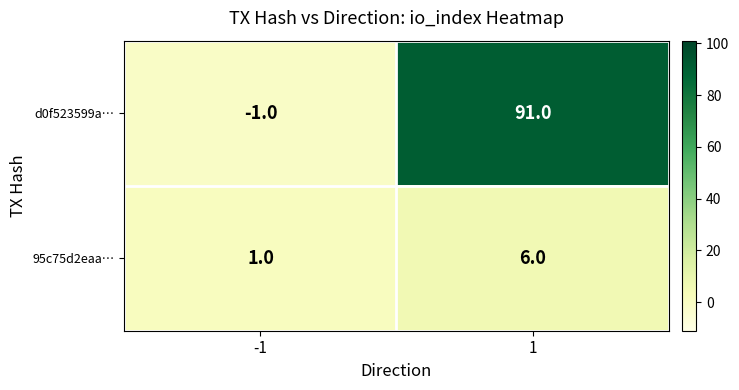

Which series changed the most between -1 and 1?

d0f523599a…